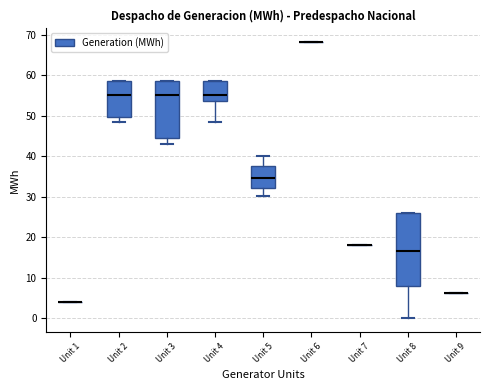

Comparing the boxes themselves (not the whiskers), which one is the tallest?

Unit 8